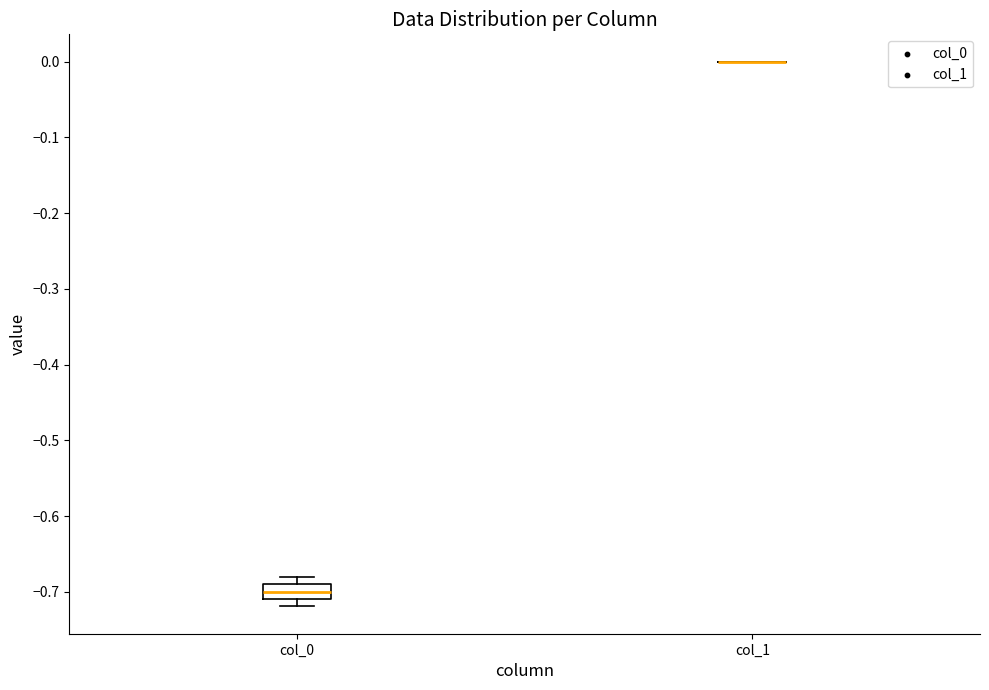

Reading left to right, transcribe this box plot: for each box, give where its median line is, the range the box spans, and where its two whiskers end, as read against the y-axis. The values are not printed on the chart, so give them approximately, as read against the axis.

col_0: median -0.70, box -0.71 to -0.69, whiskers -0.72 to -0.68
col_1: box collapsed to a line at 0.00, whiskers 0.00 to 0.00